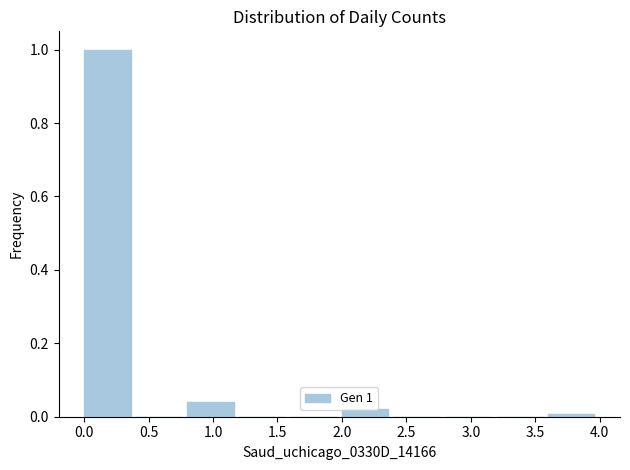

Over which range of the x-axis is the bar tallest?

0.0 to 0.4